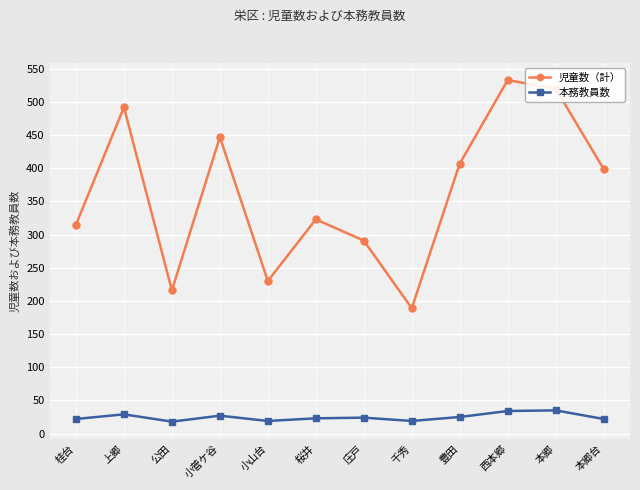

List the series in order of their overall mean, lowest first.

本務教員数, 児童数（計）